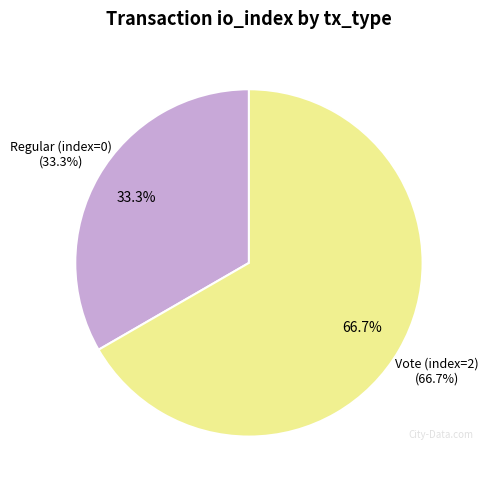

The Regular (io_index=0) slice represents 10% of the pie. True or false?

False